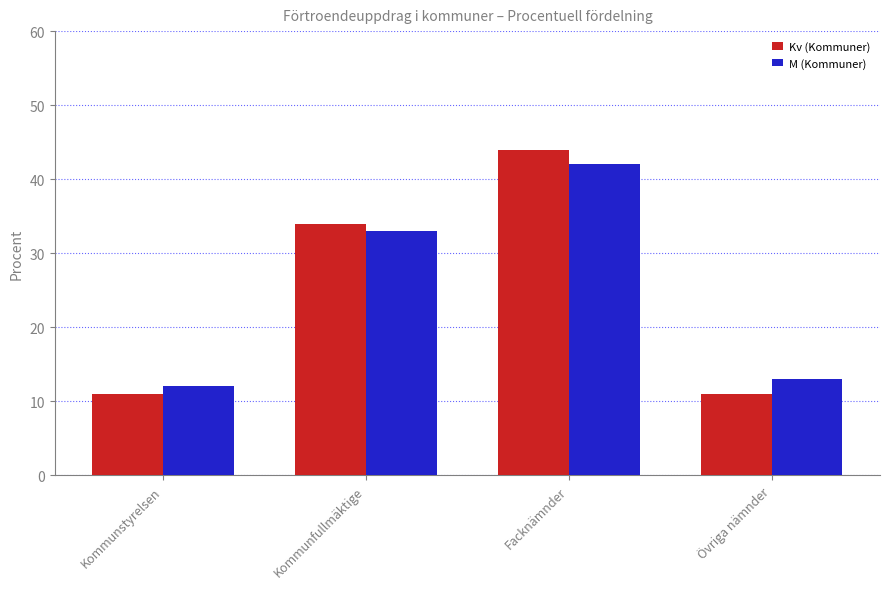

The value of M (Kommuner) at Övriga nämnder is 19. True or false?

False